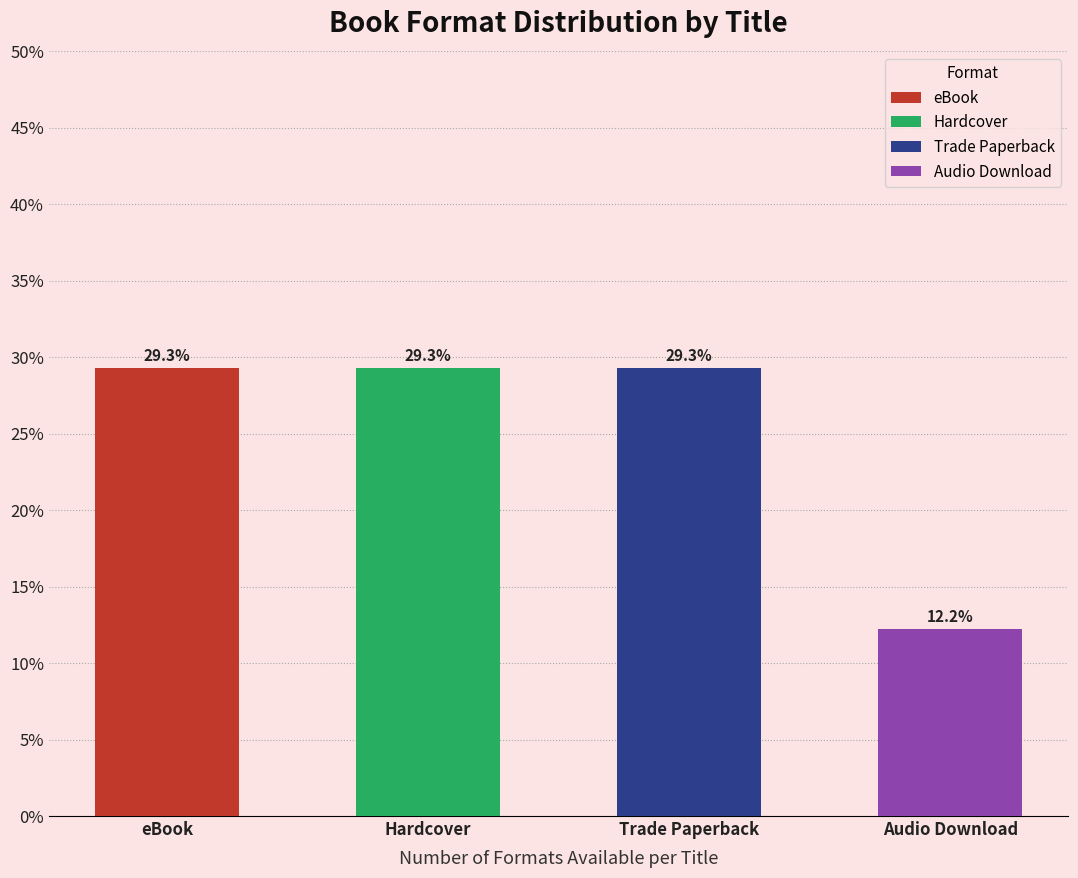

Reading right to left, extract all data points from this chart.

12.2	29.3	29.3	29.3